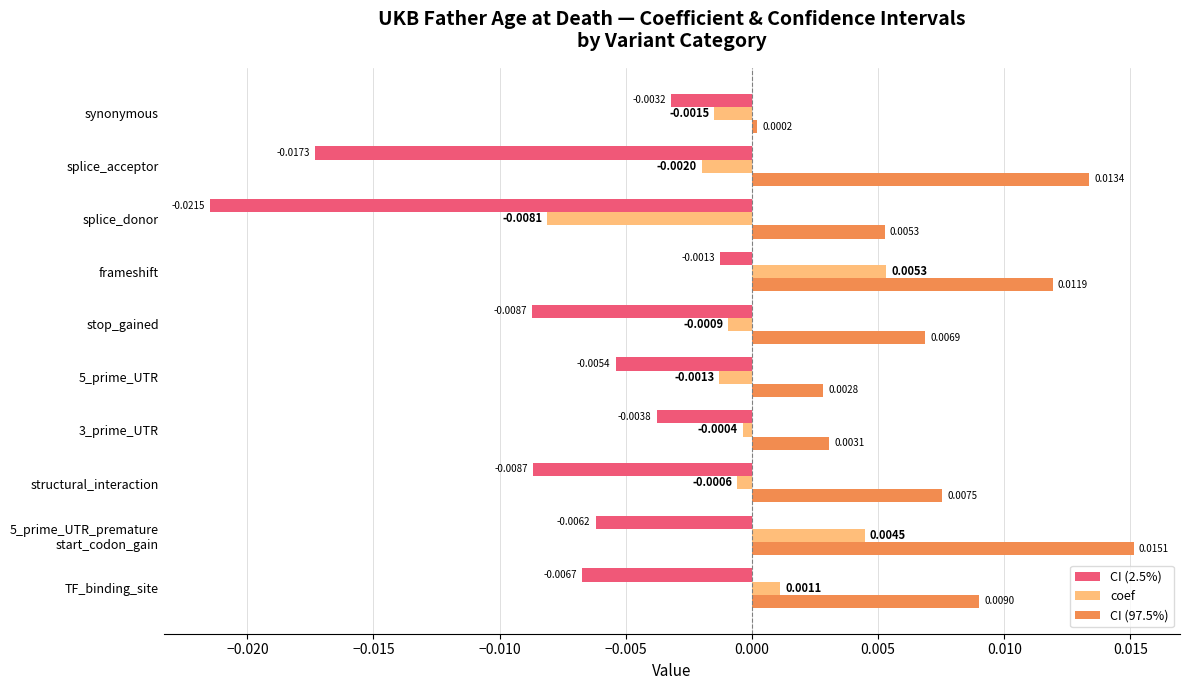

Which category has the lowest value across all series?

splice_donor